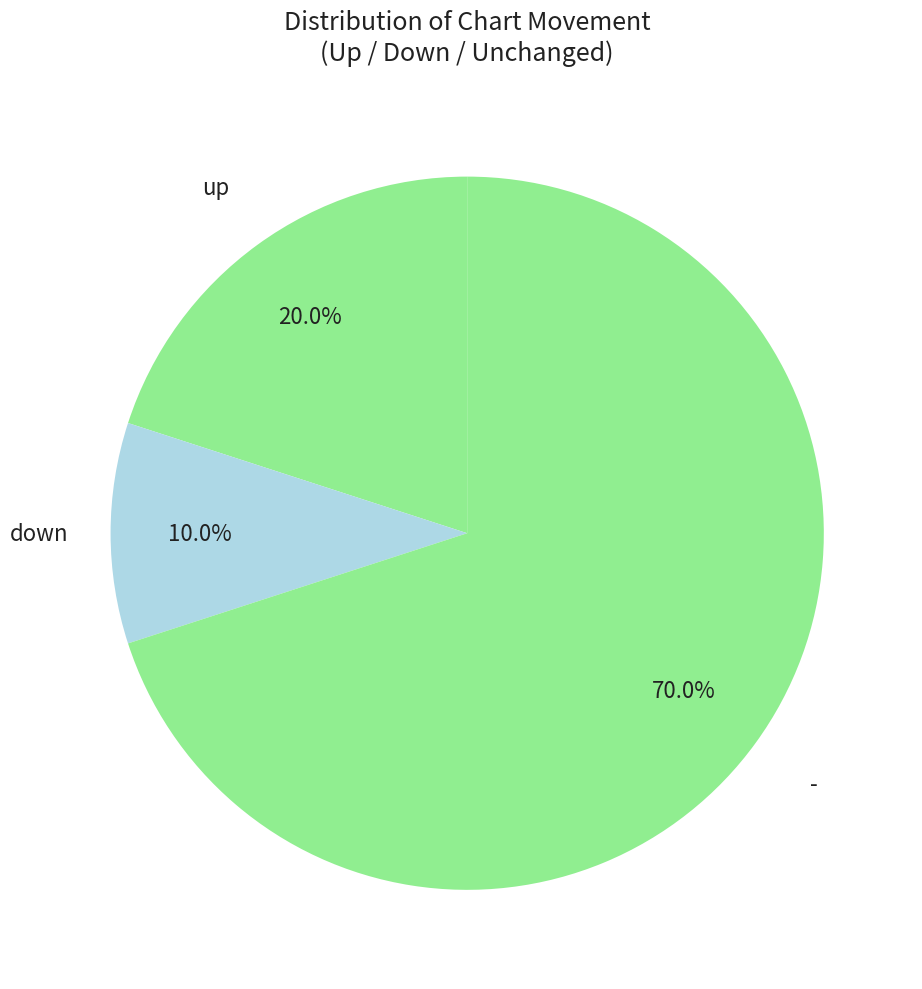

Which slice is the largest?

-